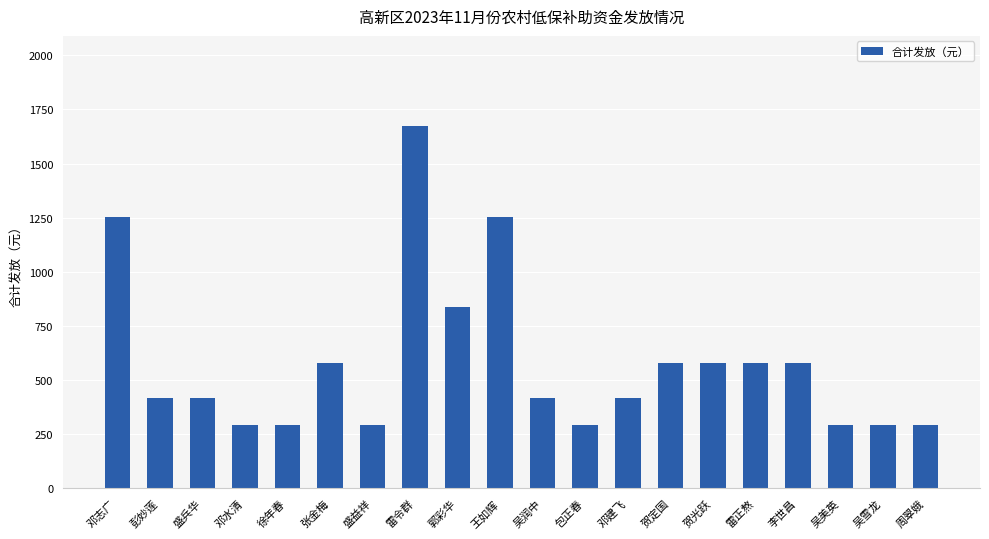

How many data points are less than 418?

7